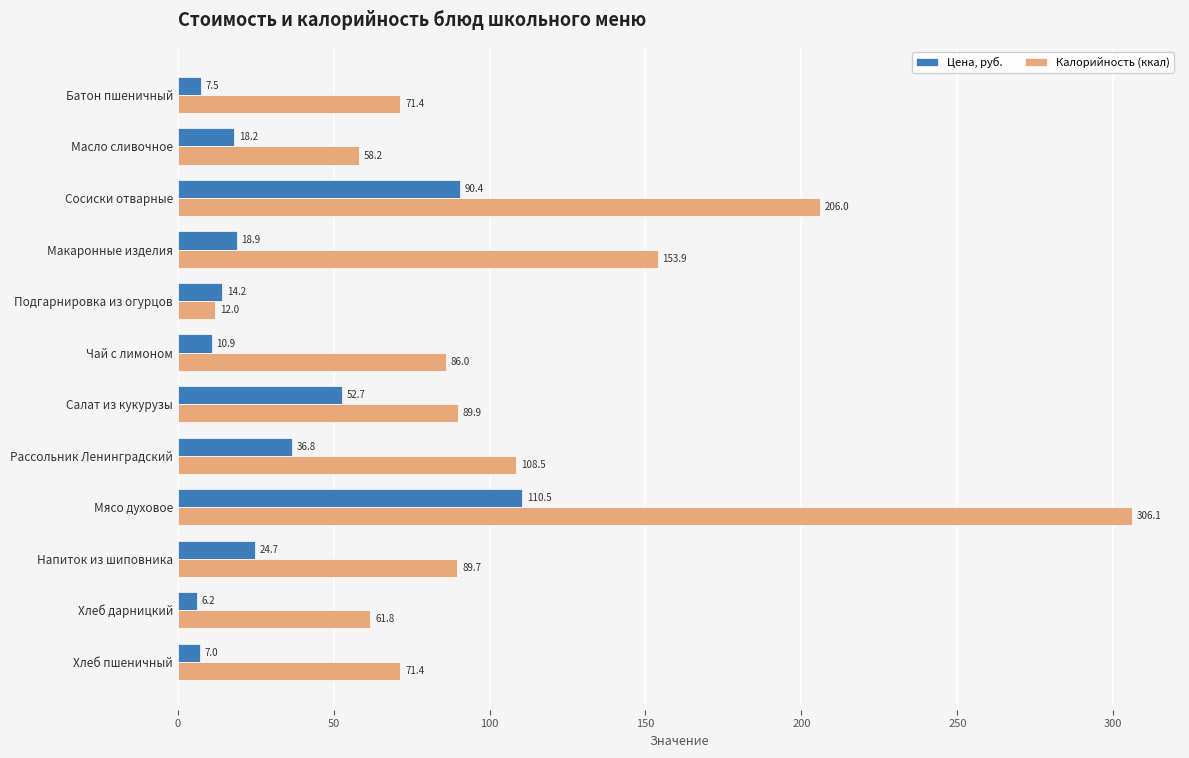

What is the spread (max minus min) of values at Салат из кукурузы?

37.2